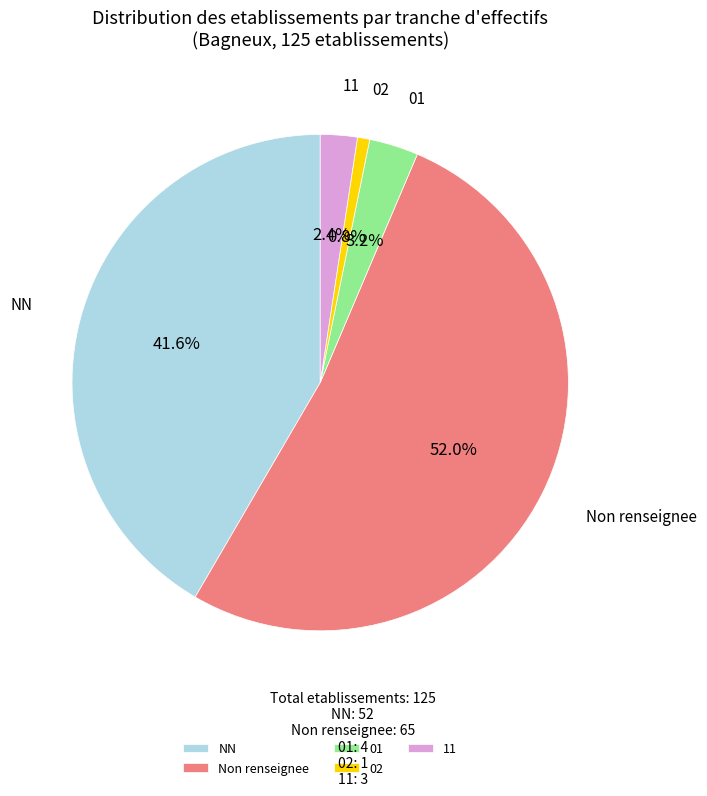

Which slice is the smallest?

02